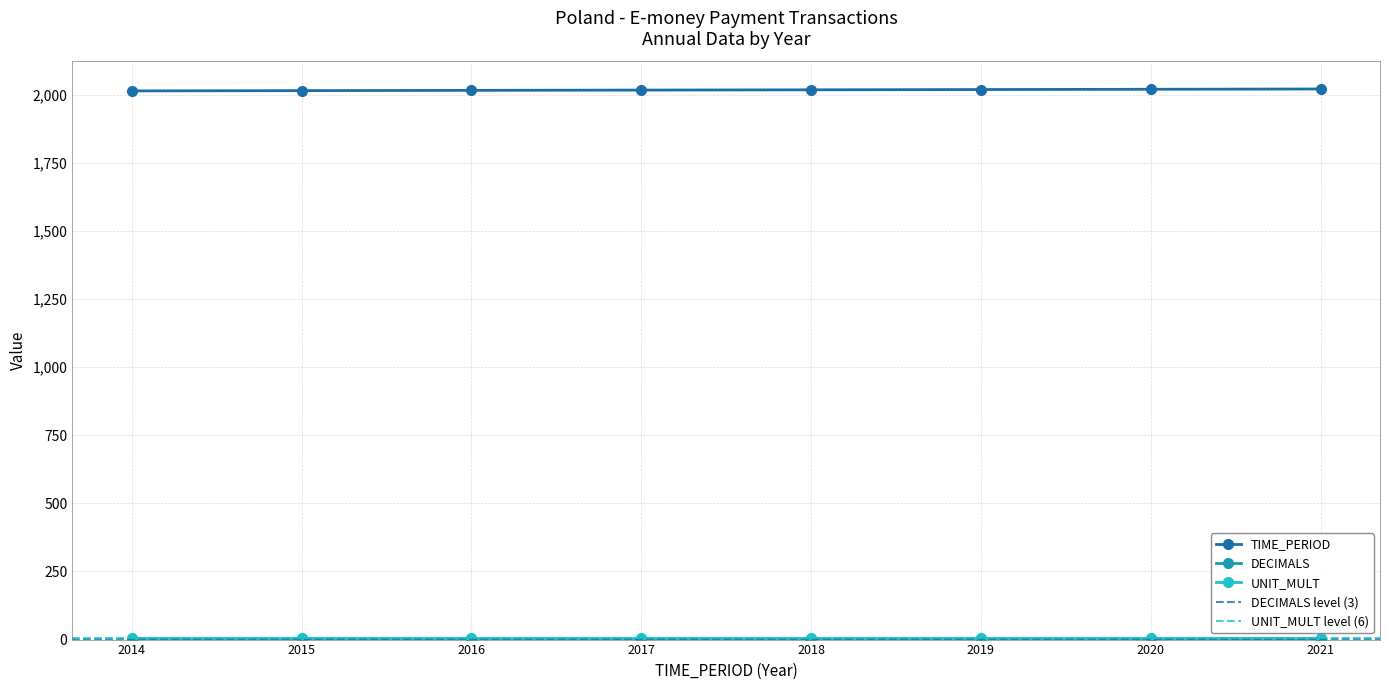

What are all the series names shown in the legend?

TIME_PERIOD, DECIMALS, UNIT_MULT